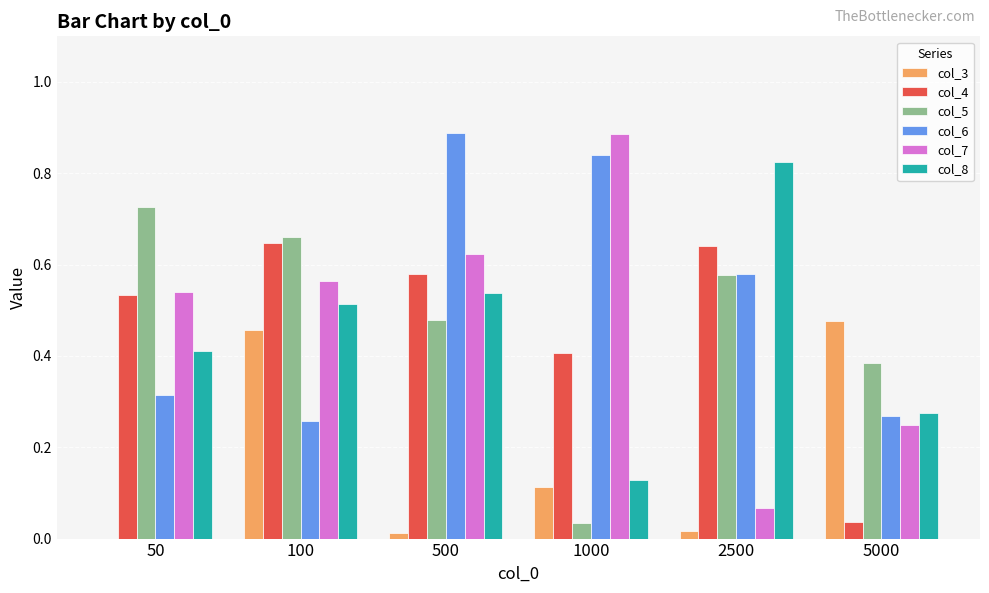

What is the total value across all series at 2500?

2.7